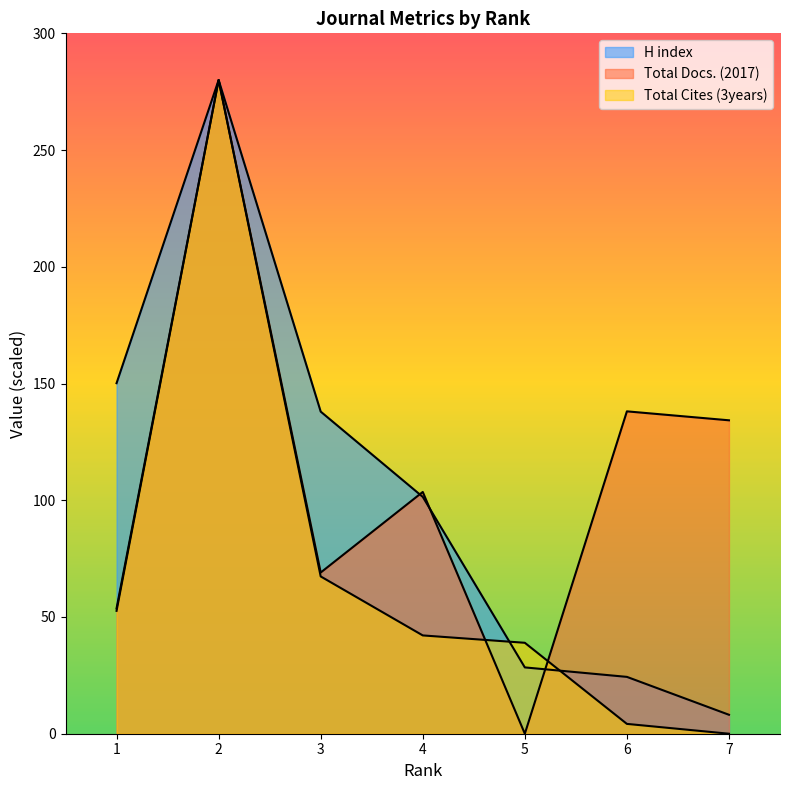

True or false: Total Docs. (2017) and Total Cites (3years) intersect in this chart.

True